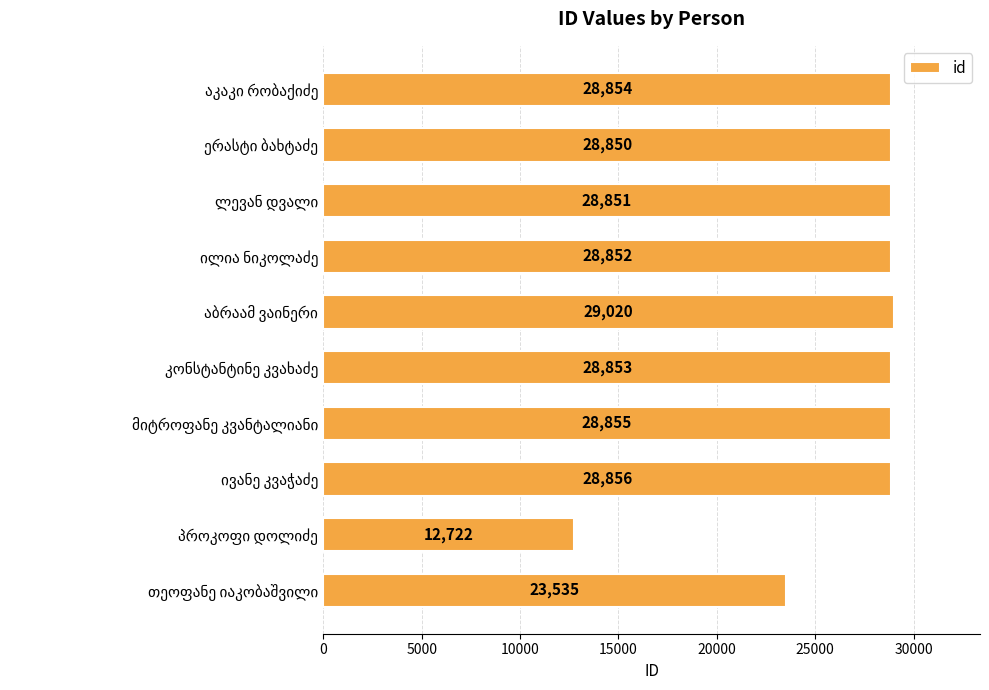

What is the difference between the maximum and second lowest values?

5485